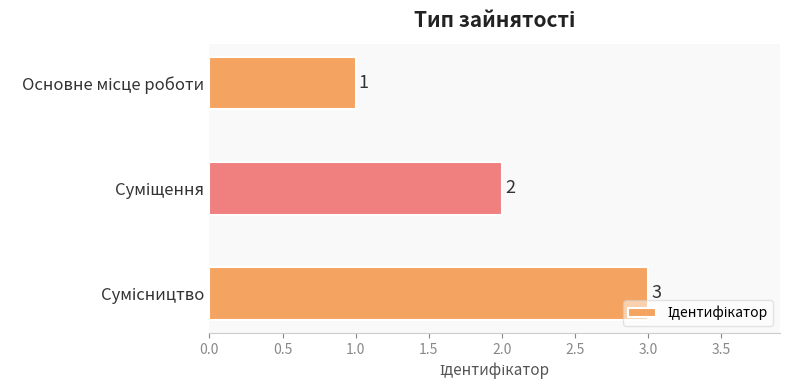

How many values are between 1 and 3?

3